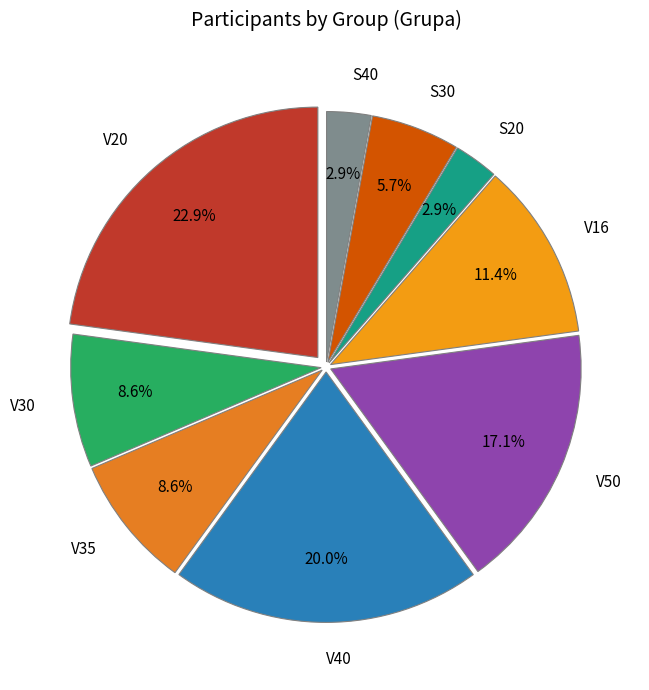

To the nearest percent, what portion does S40 represent?

3%